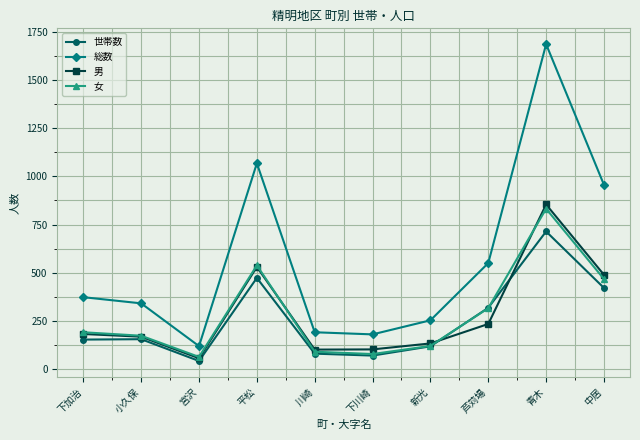

Is this an area chart (filled region under the line)?

No